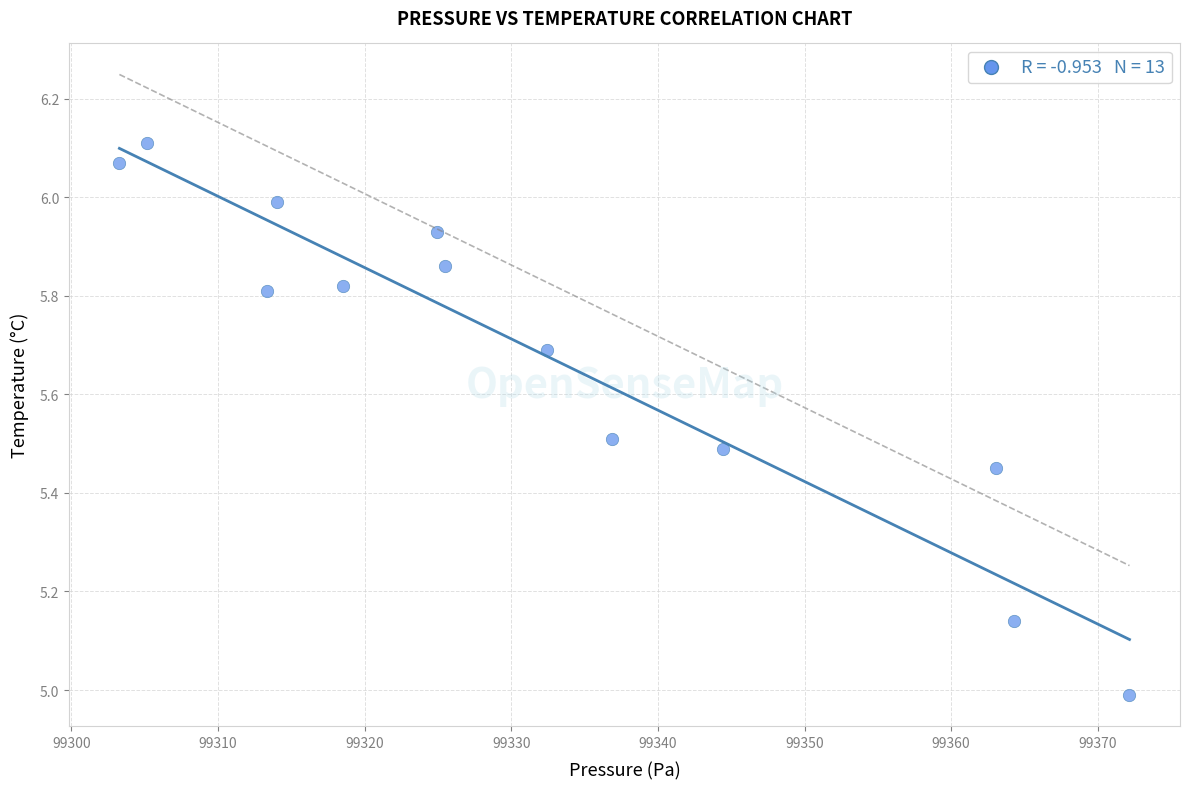

What is the range of Y values (max minus min)?

1.1